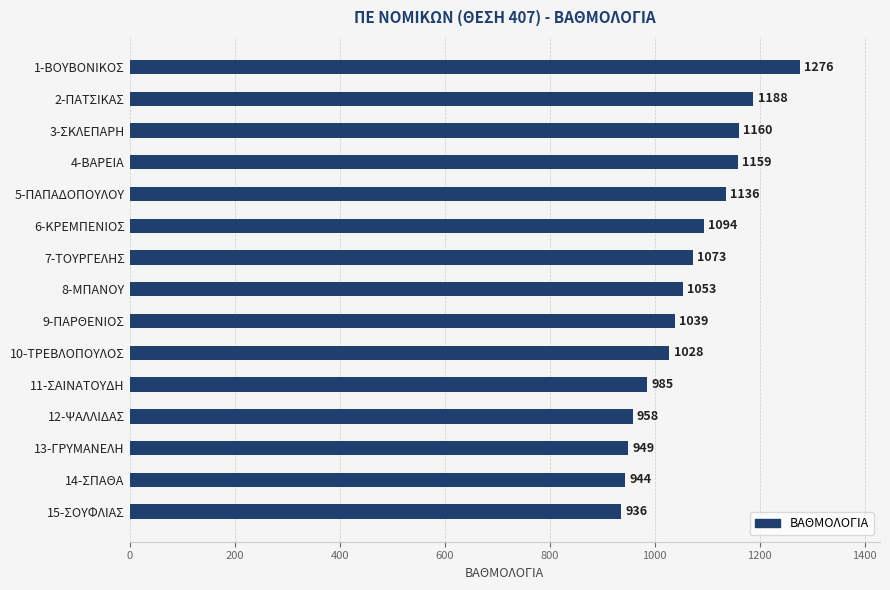

The value at 13-ΓΡΥΜΑΝΕΛΗ is 949. True or false?

True